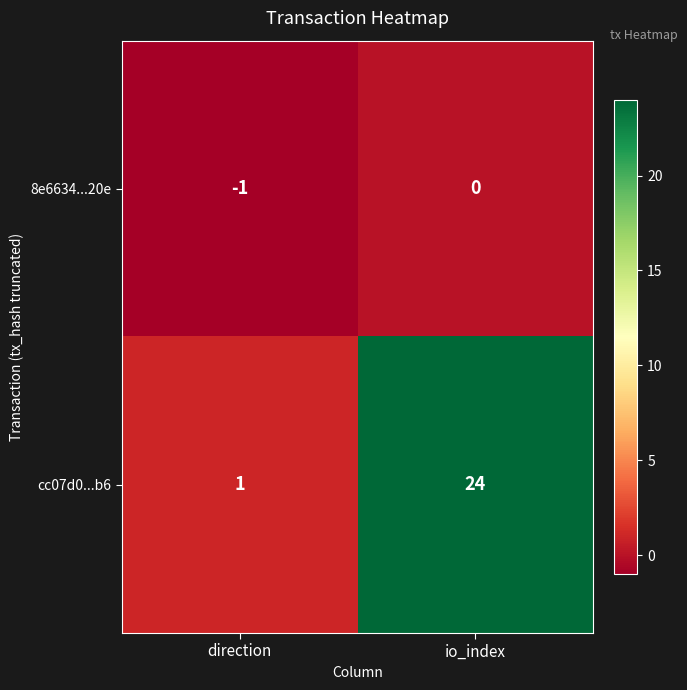

How many categories are shown in the chart?

2